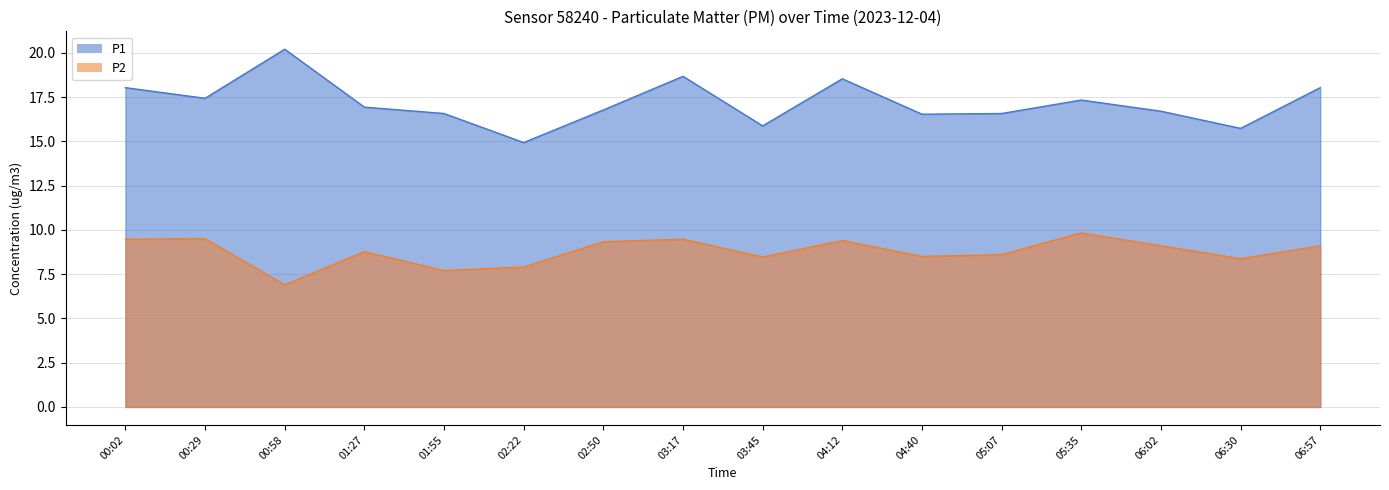

The P2 series shows 9.1 at 06:57. True or false?

True